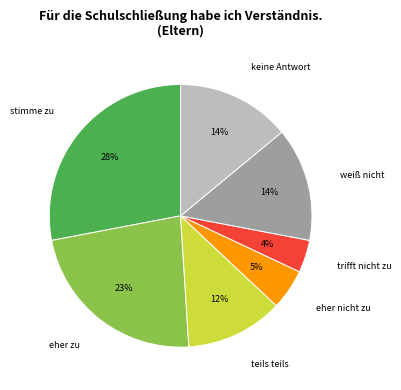

To the nearest percent, what is the average slice percentage?

14%